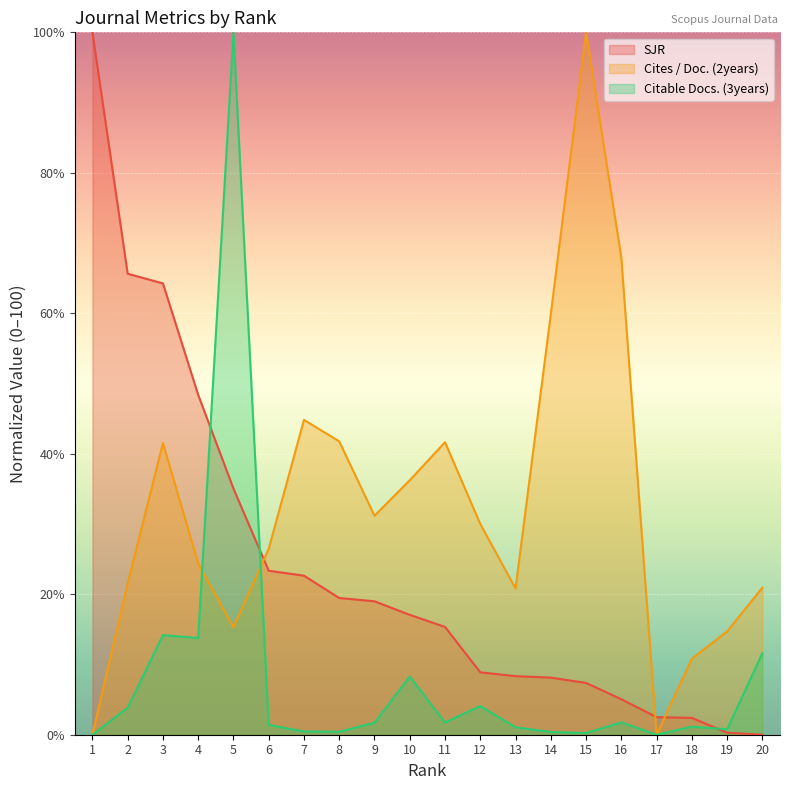

What is the approximate value of Cites / Doc. (2years) at 18?

10.8